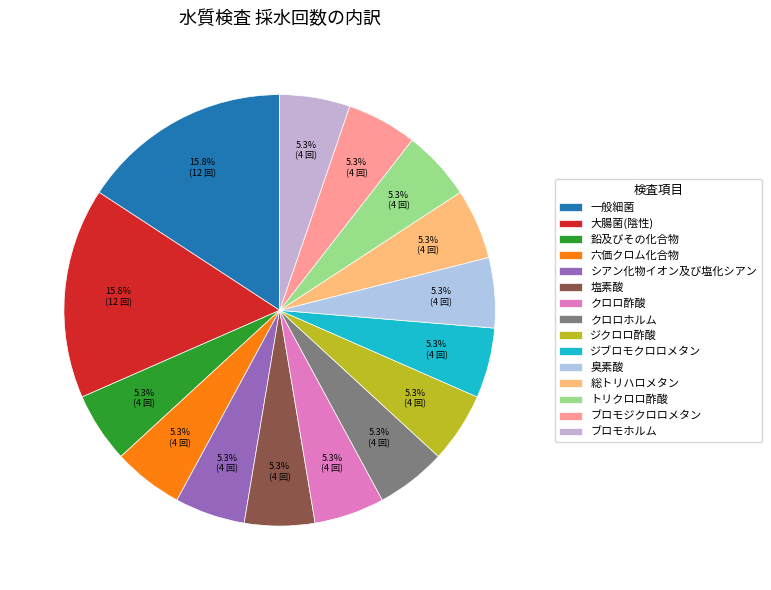

Count the number of slices in the pie.

15